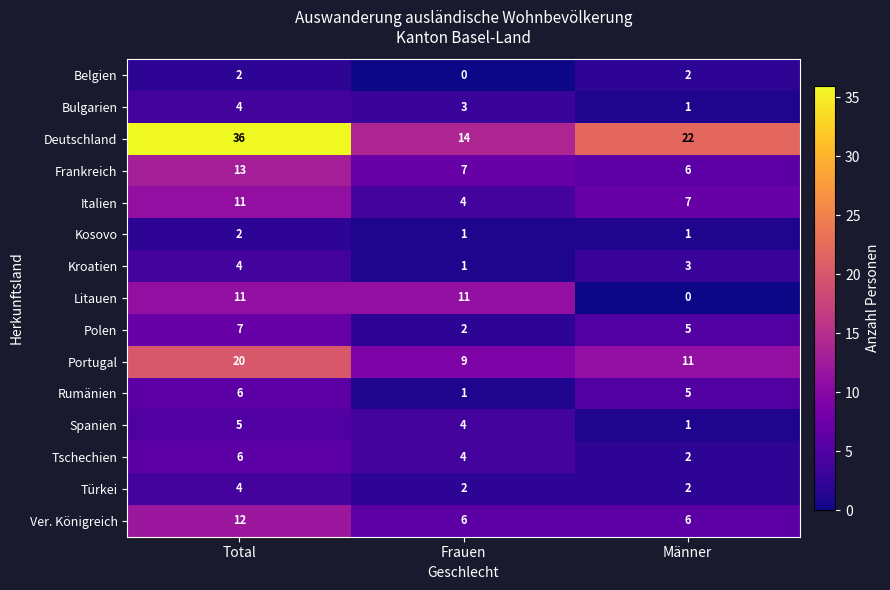

At which label does Türkei reach its peak?

Total